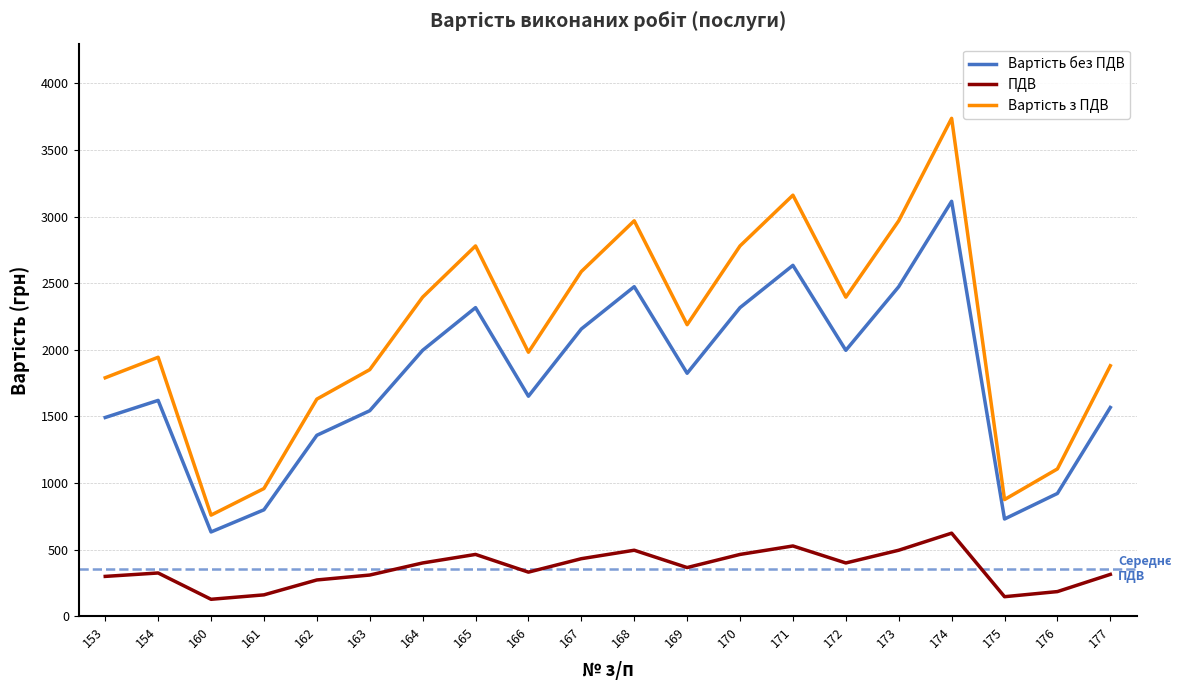

At which category is the sum across all series the highest?

174